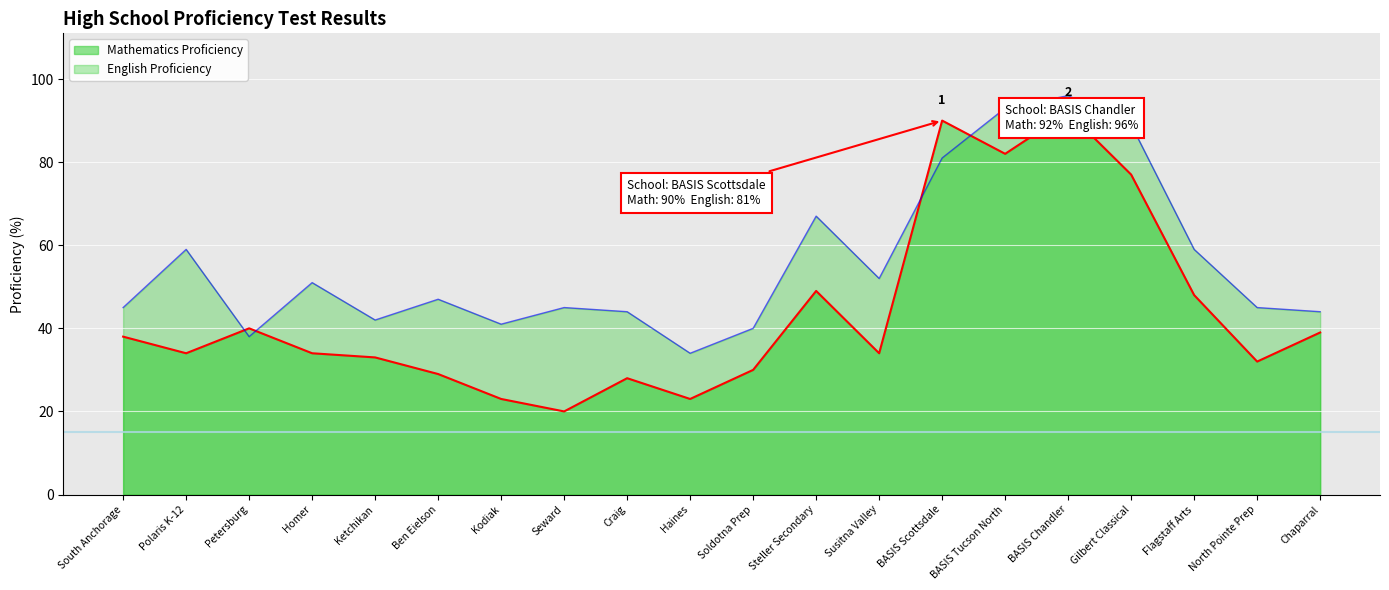

How many interior local peaks does the English Proficiency series have?

6